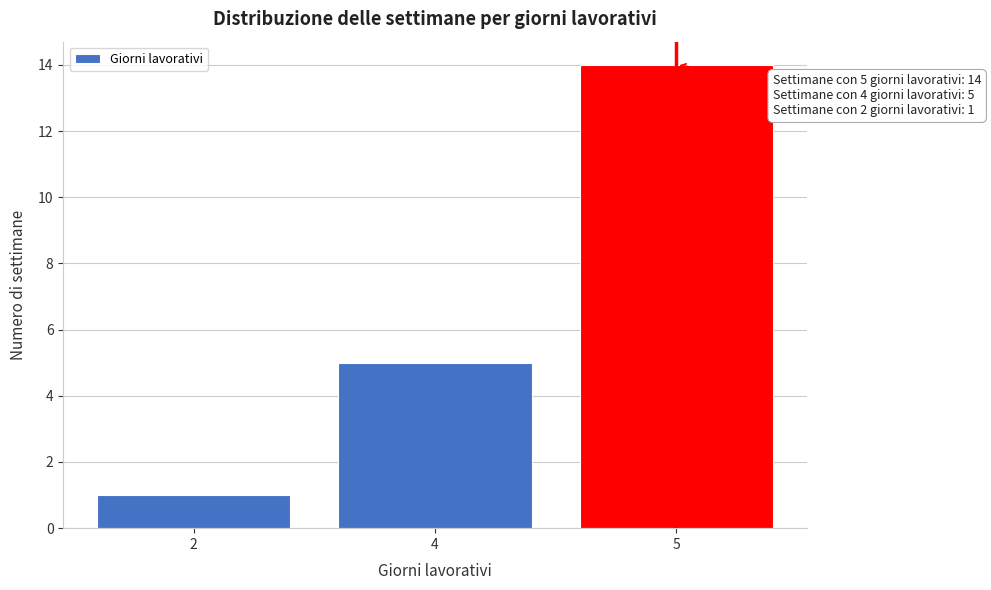

Reading right to left, extract all data points from this chart.

5=14	4=5	2=1